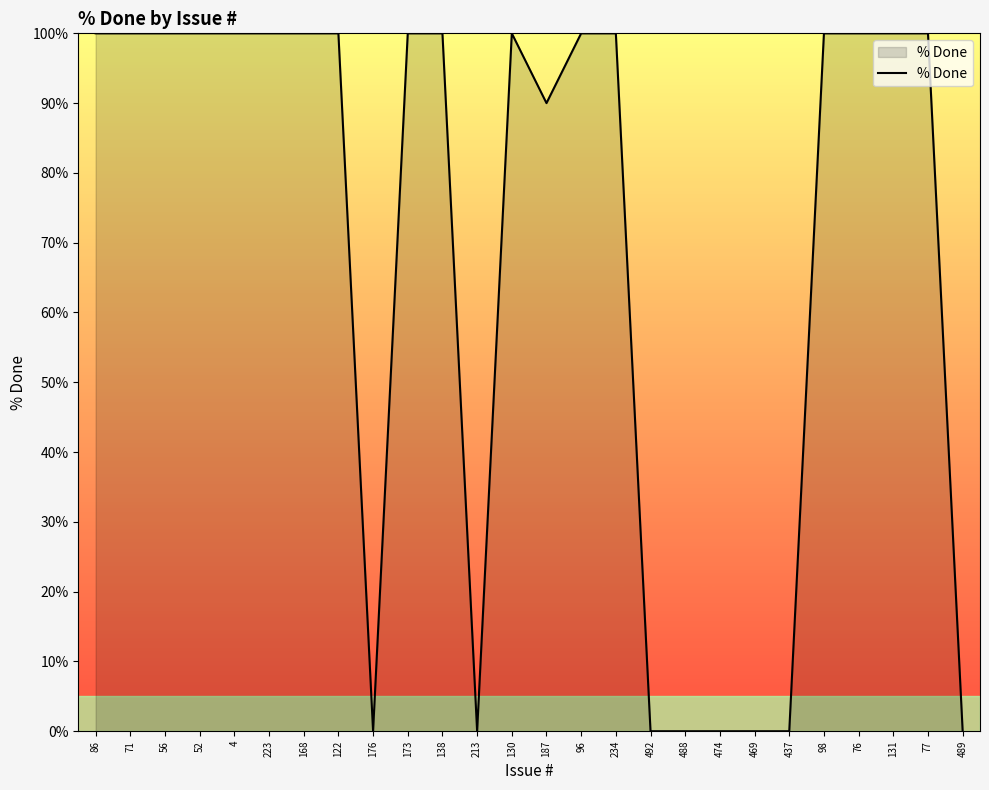

Reading left to right, list all the values displayed in this chart.

100	100	100	100	100	100	100	100	0	100	100	0	100	90	100	100	0	0	0	0	0	100	100	100	100	0